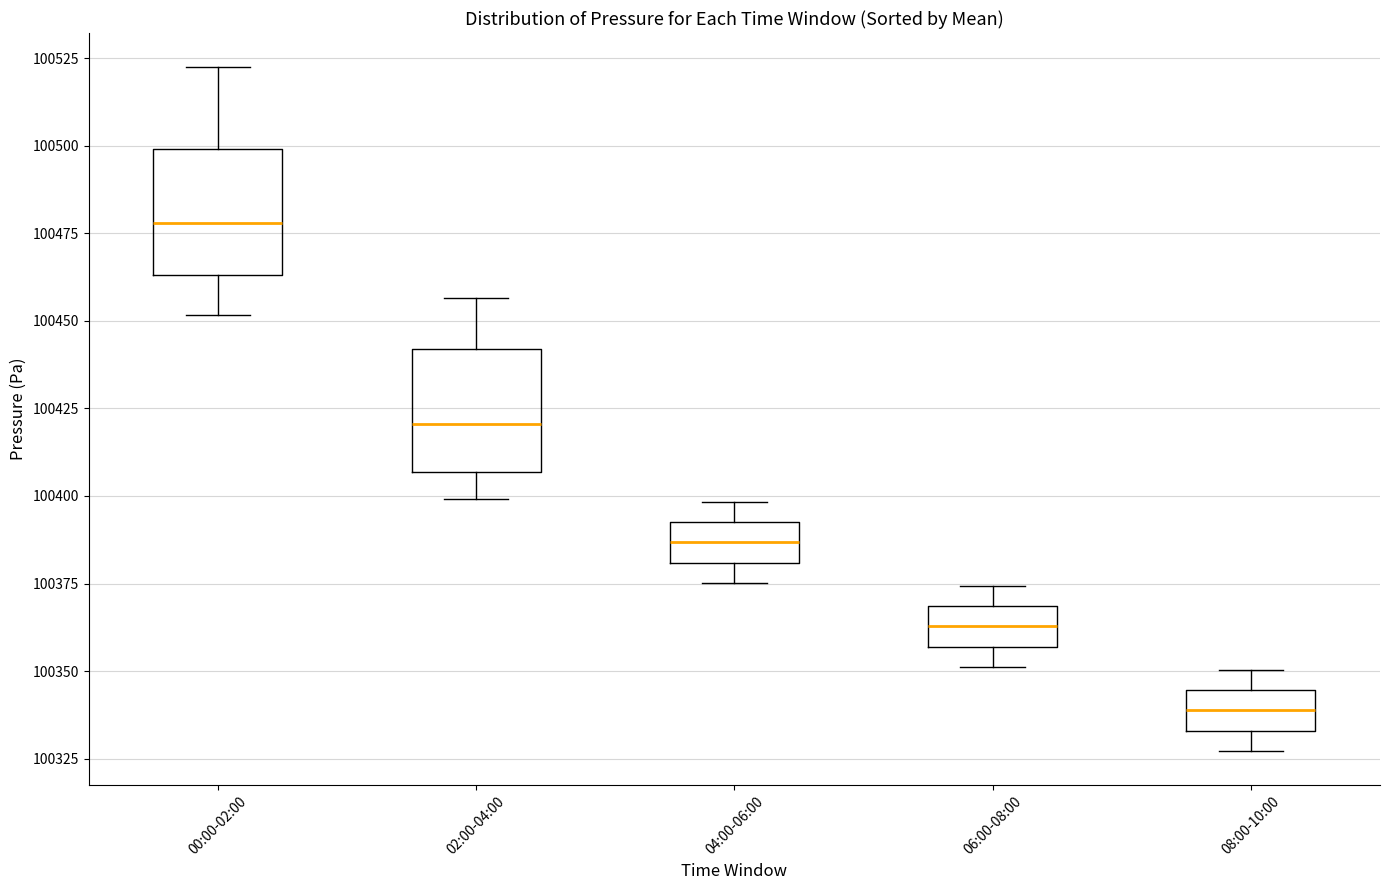

Which box has the lowest median line?

08:00-10:00